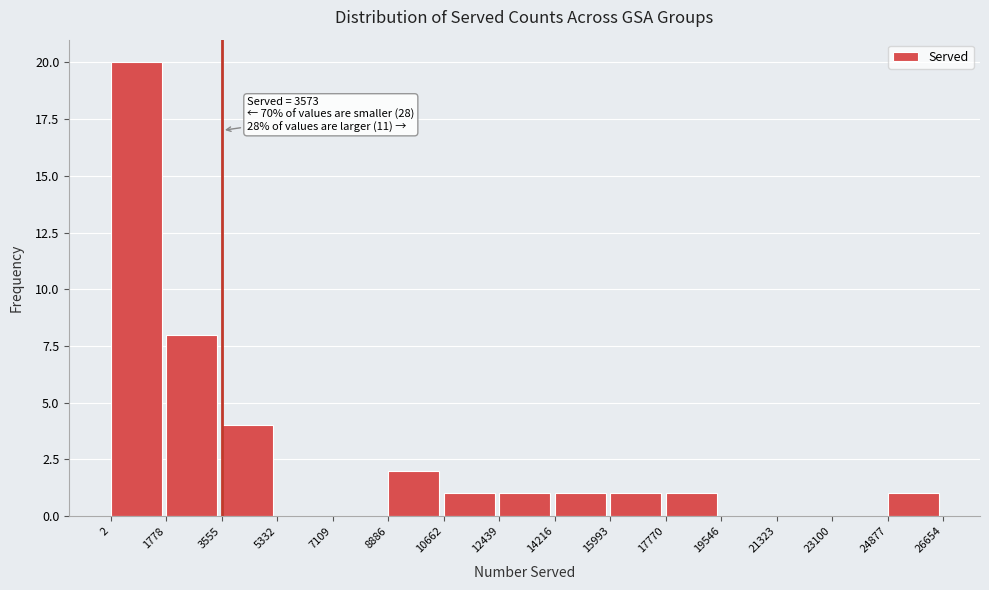

Over which range of the x-axis is the bar tallest?

2 to 1778